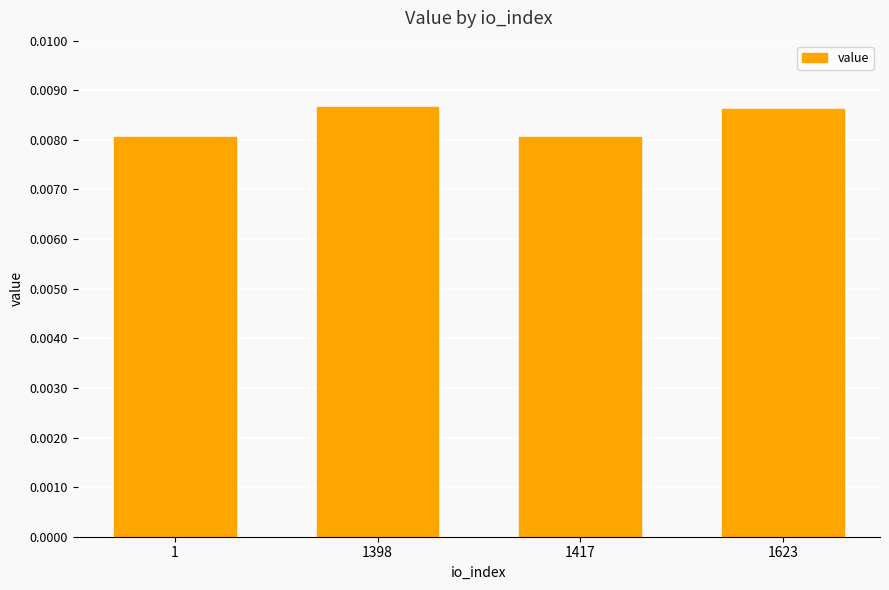

How many values are between 0 and 1?

4